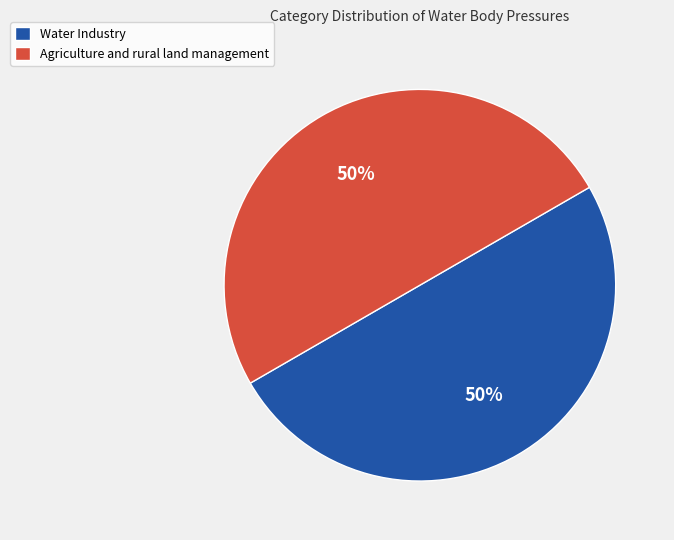

Is the sum of Water Industry and Agriculture and rural land management greater than half?

Yes